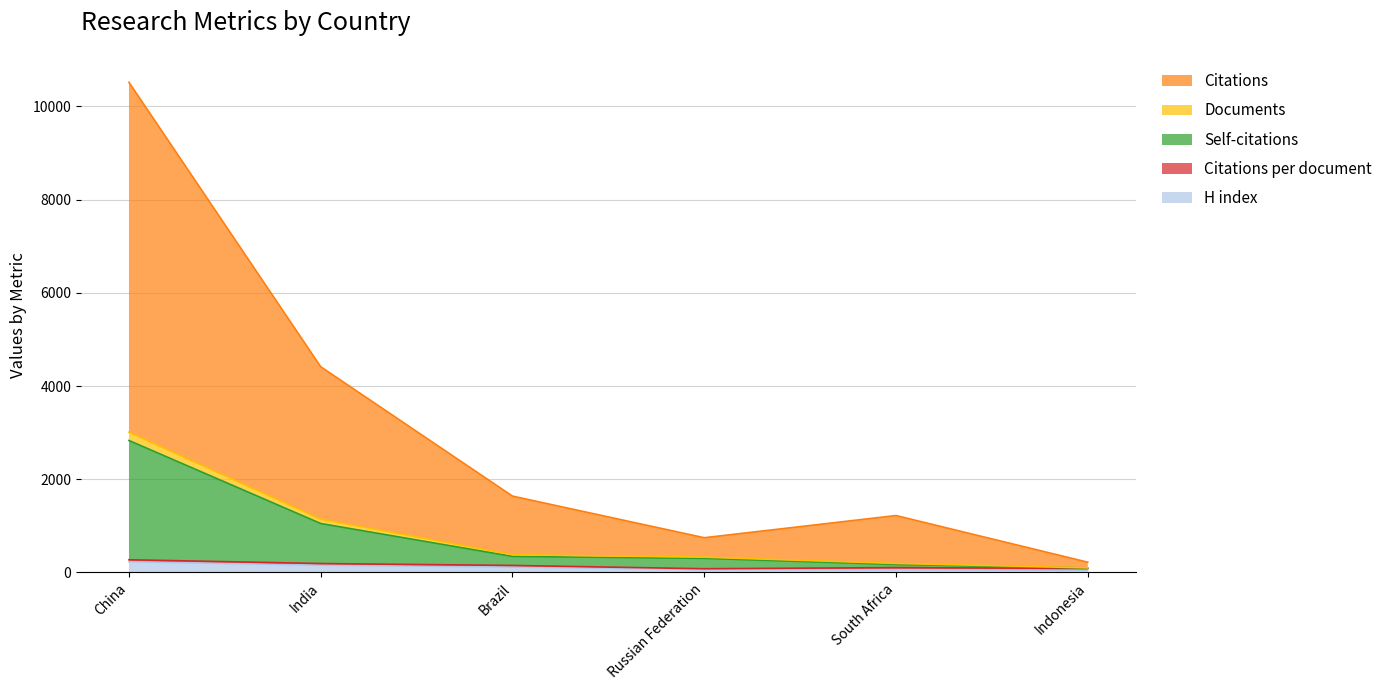

What is the highest value of the H index series?

230.0